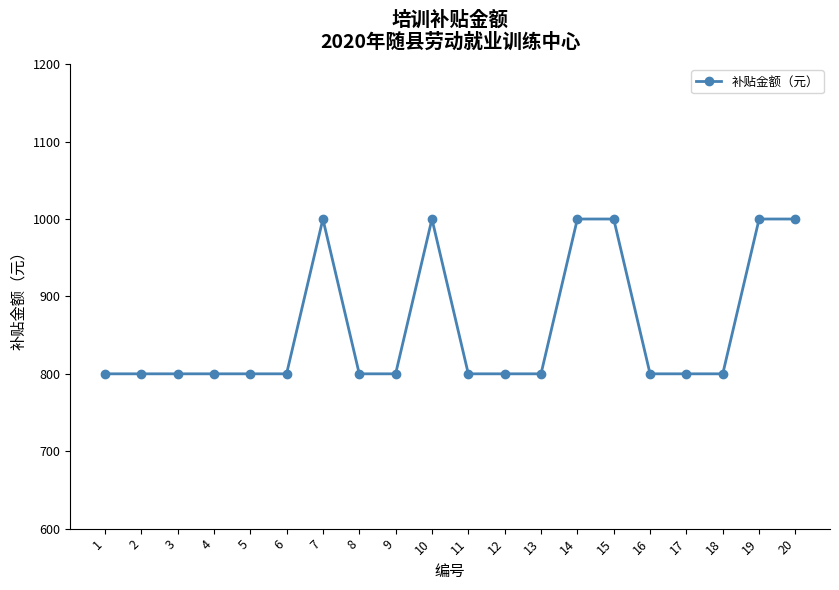

True or false: there are more than 0 points higher than both neighbors.

True